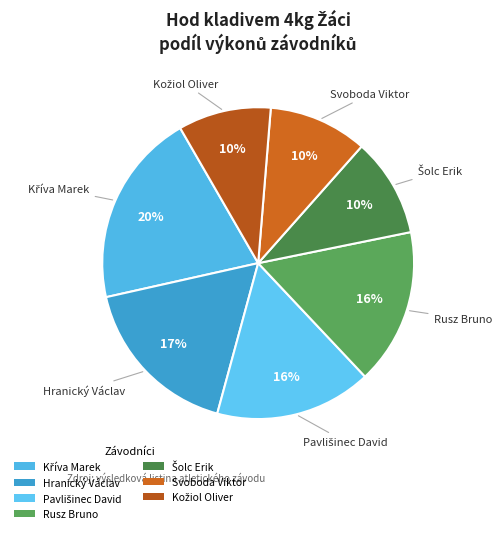

The Svoboda Viktor slice represents 10% of the pie. True or false?

True